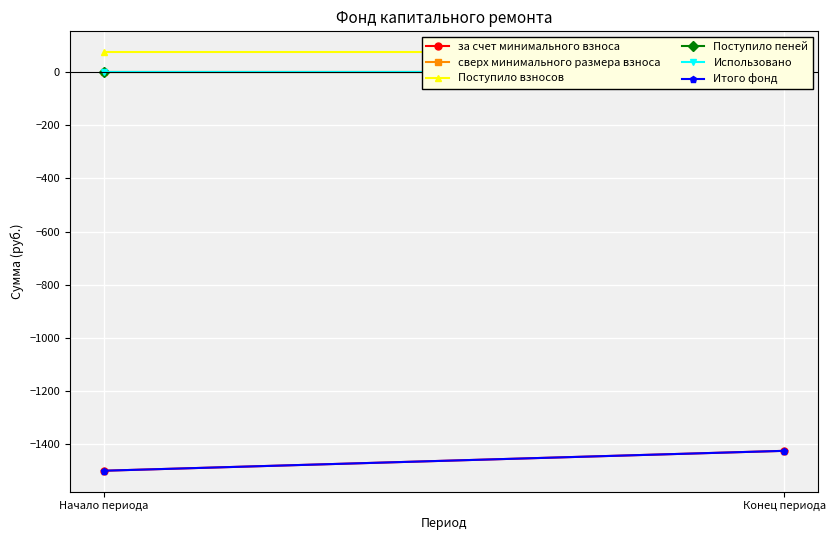

Which category has the lowest value in the Поступило пеней series?

Начало периода